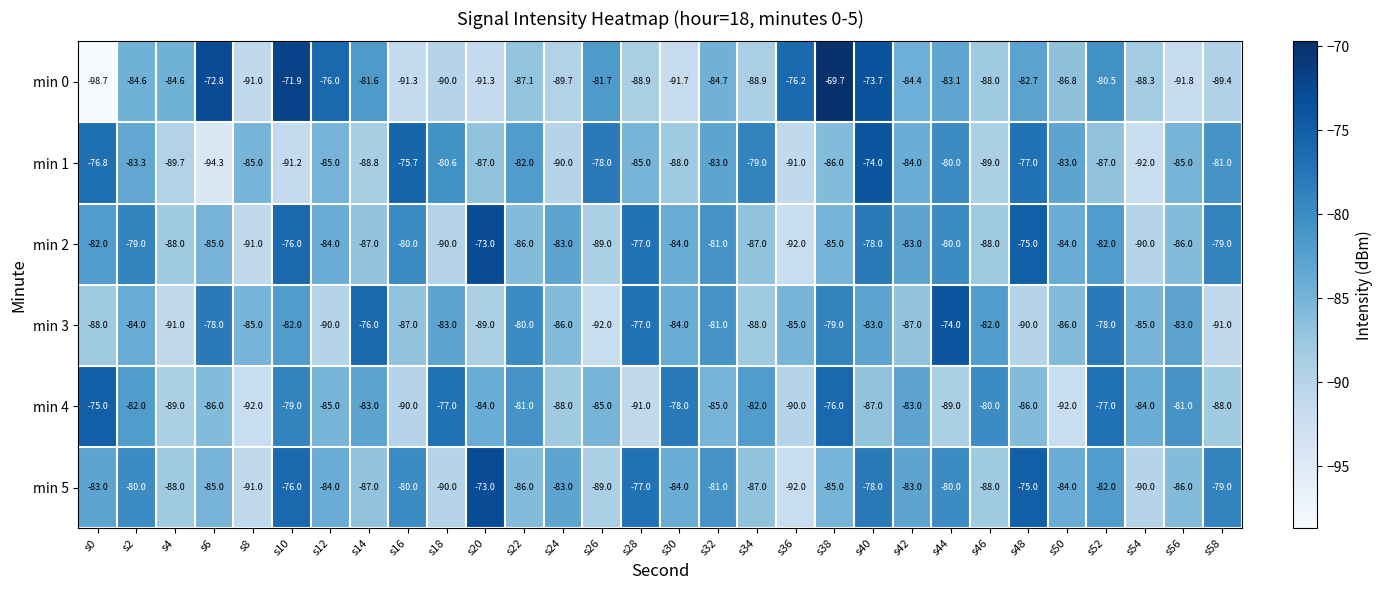

What is the maximum value shown in the chart?

-69.7